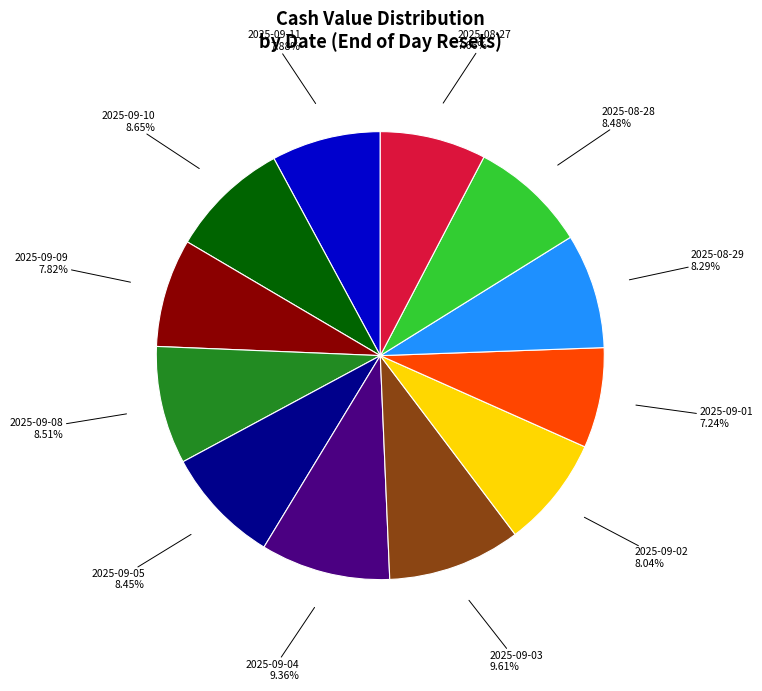

Is there any slice that represents more than half of the pie?

No